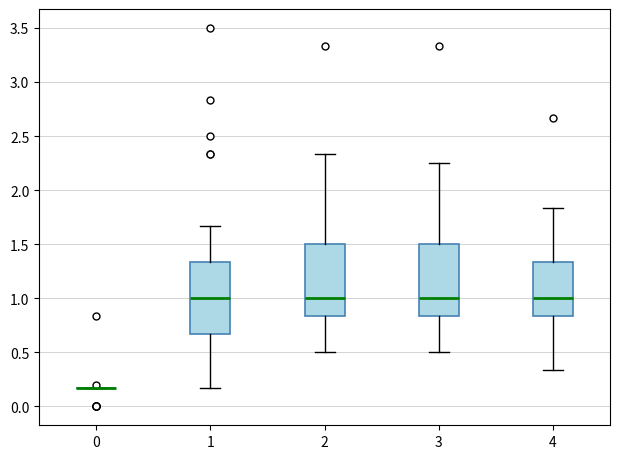

Reading left to right, read every box against the y-axis: the position of its median line, the range the box covers, and the ends of its whiskers. The values are not printed on the chart, so give them approximately, as read against the axis.

0: box collapsed to a line at 0.15, whiskers 0.15 to 0.15
1: median 1.00, box 0.65 to 1.35, whiskers 0.15 to 1.65
2: median 1.00, box 0.85 to 1.50, whiskers 0.50 to 2.35
3: median 1.00, box 0.85 to 1.50, whiskers 0.50 to 2.25
4: median 1.00, box 0.85 to 1.35, whiskers 0.35 to 1.85